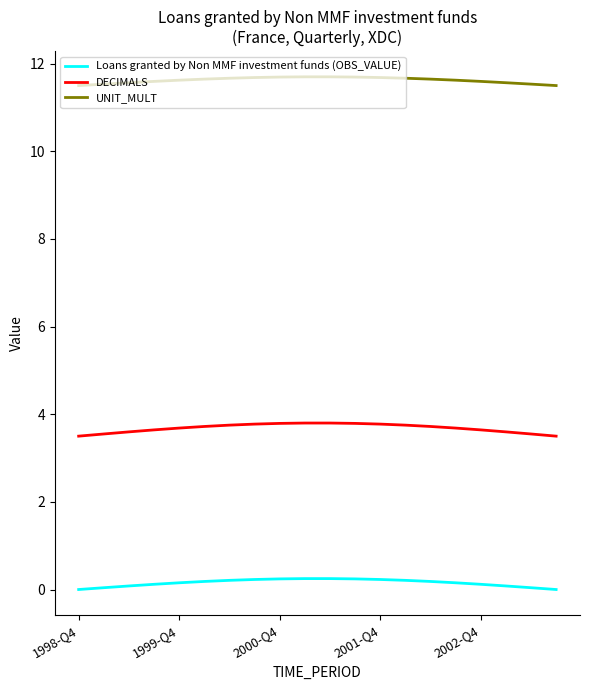

How many categories are shown in the chart?

20